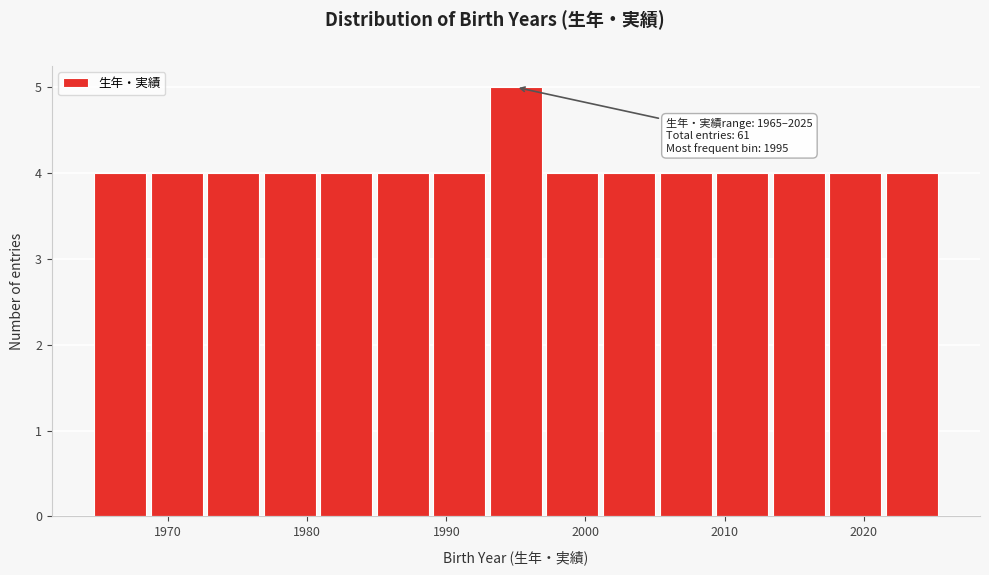

Which range on the x-axis has the tallest bar?

1993 to 1997